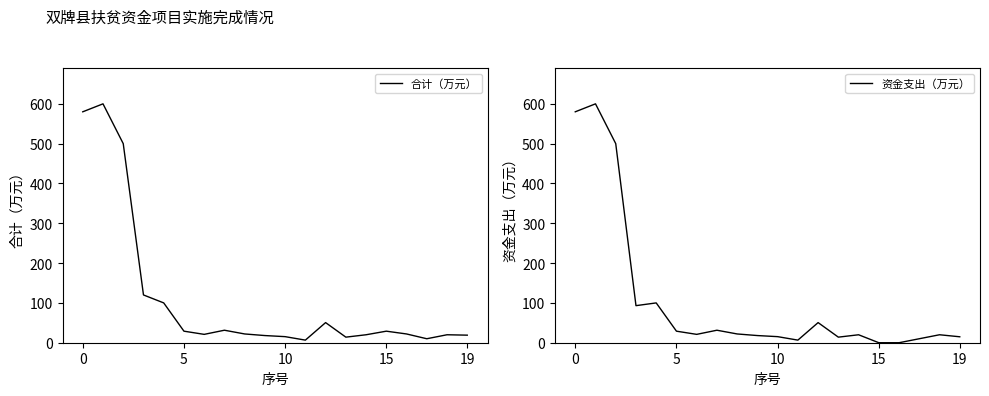

True or false: 资金支出（万元） and 合计（万元） intersect in this chart.

False